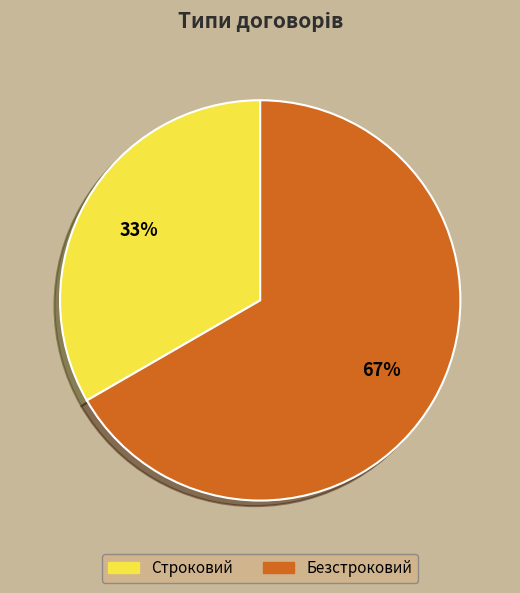

Rank the categories by value from lowest to highest.

Строковий, Безстроковий